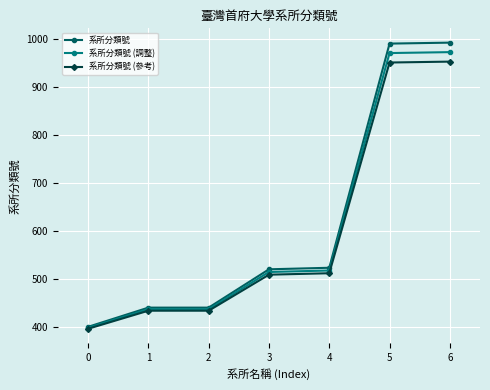

What is the average value of the 系所分類號 series?

615.1